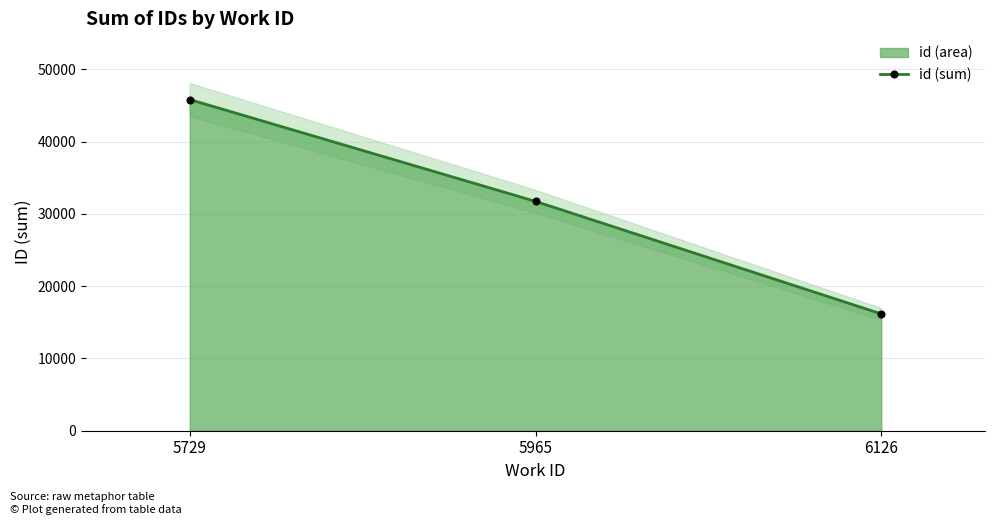

What is the average value?

31249